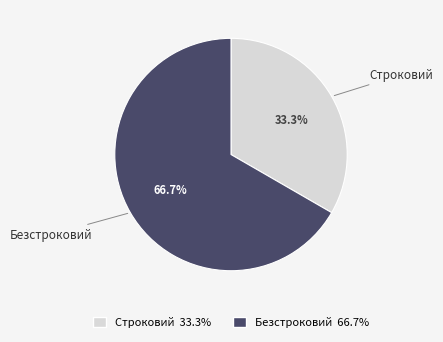

Which category accounts for the majority?

Безстроковий